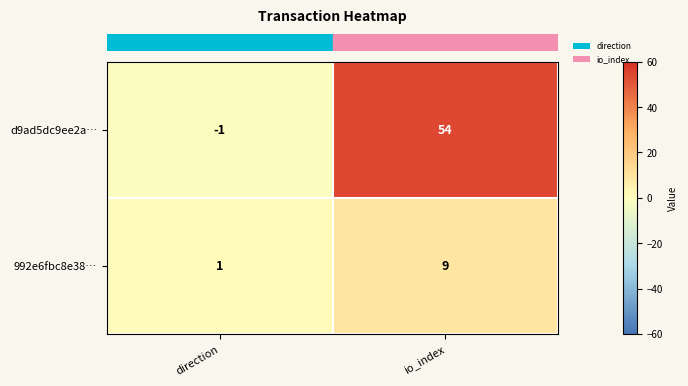

Reading right to left, list all the values displayed in this chart.

d9ad5dc9ee2a…: io_index=54	direction=-1
992e6fbc8e38…: io_index=9	direction=1